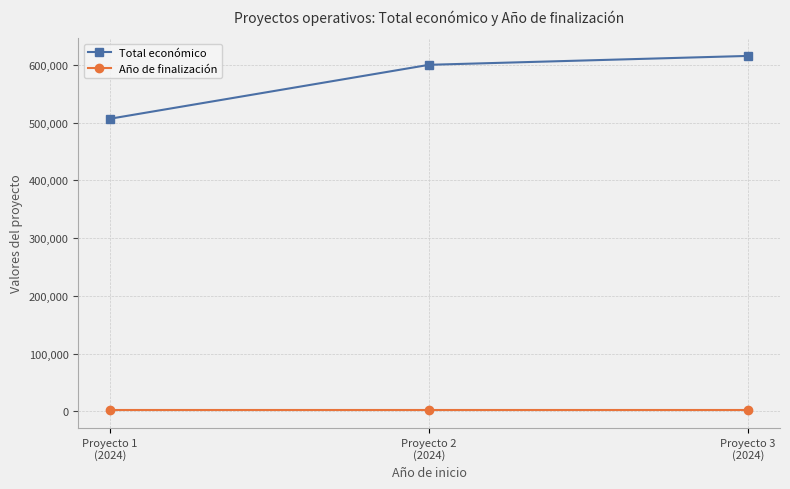

Rank the series at Proyecto 3
(2024) from highest to lowest value.

Total económico, Año de finalización